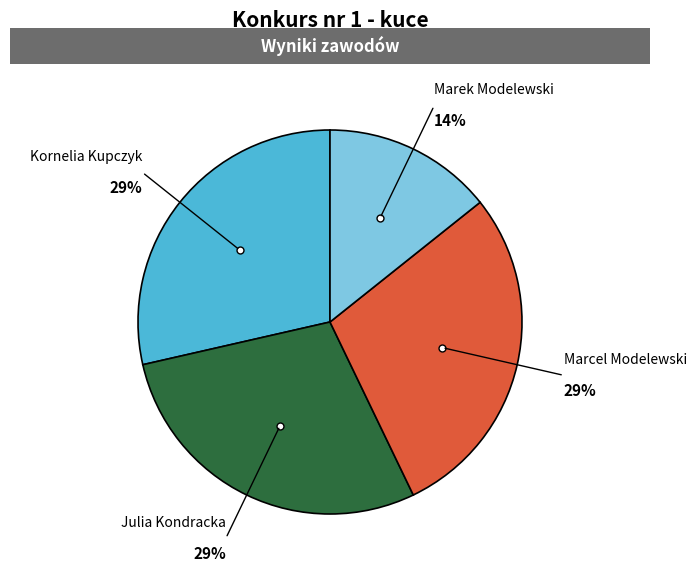

To the nearest percent, what is the combined percentage of Marcel Modelewski and Julia Kondracka?

57%